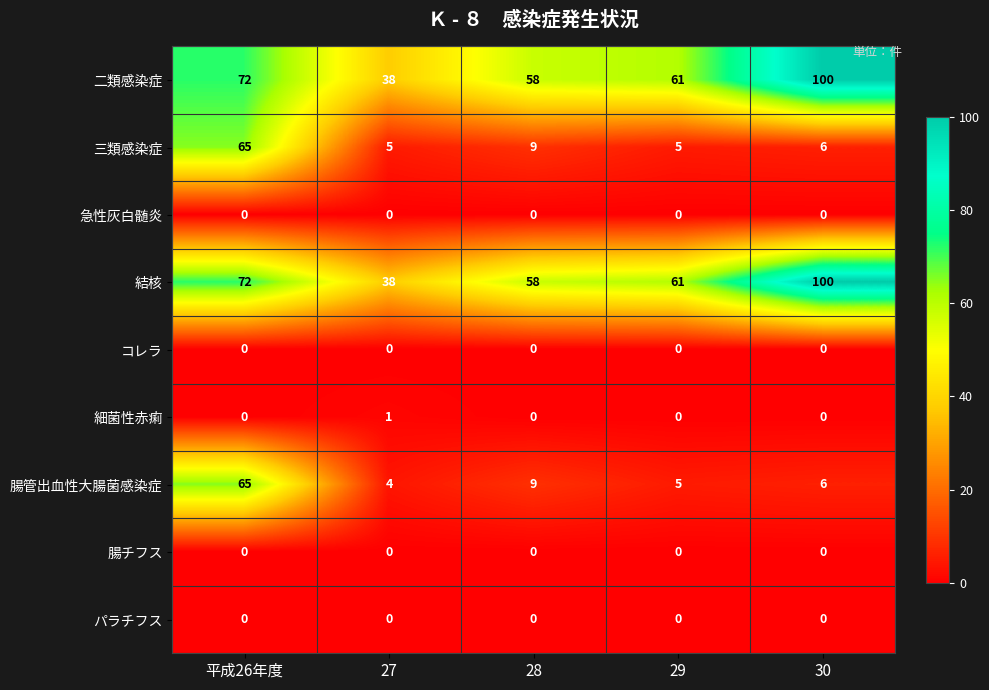

List the labels in order of 結核 value, smallest first.

27, 28, 29, 平成26年度, 30